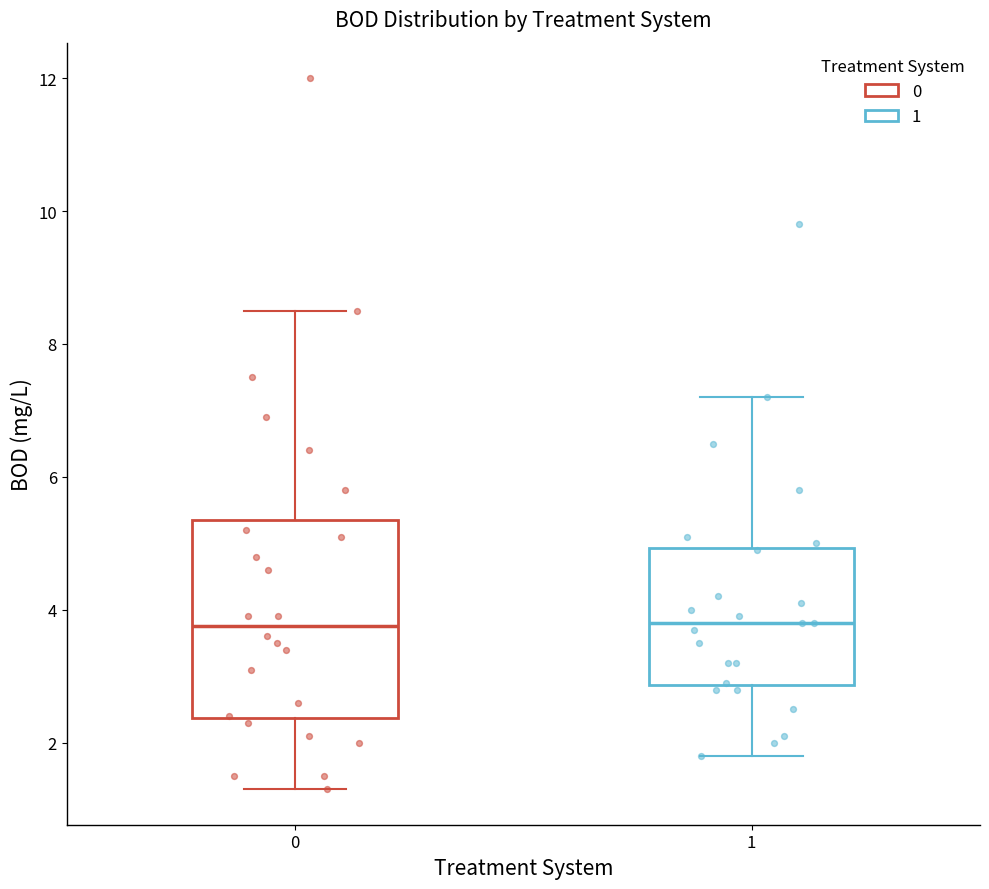

Where does the median line of the box at x = 0 sit on the y-axis? The values are not printed on the chart, so give them approximately, as read against the axis.

3.8